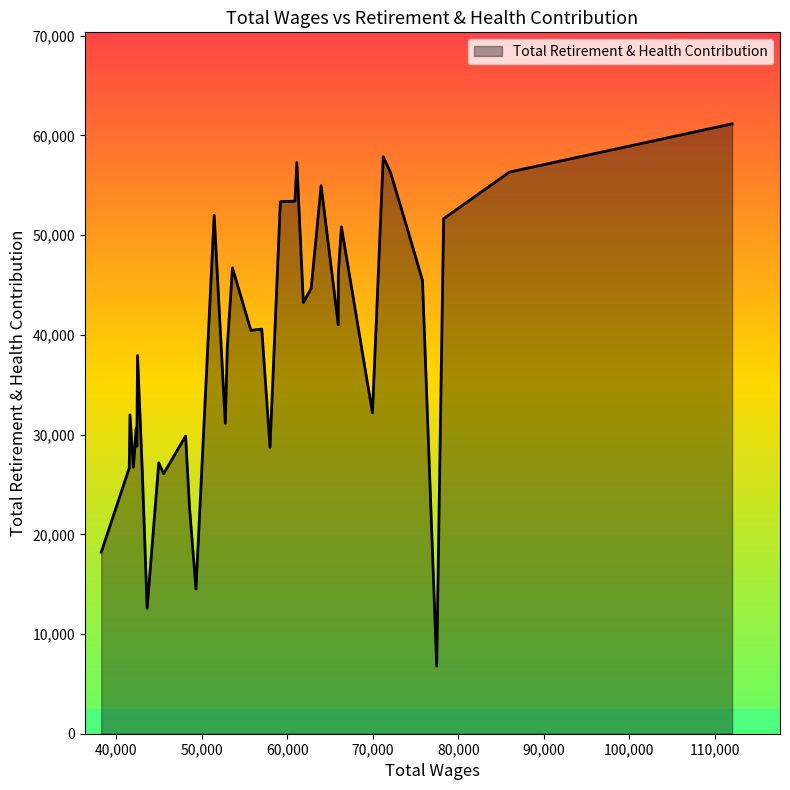

What is the maximum value shown in the chart?

61169